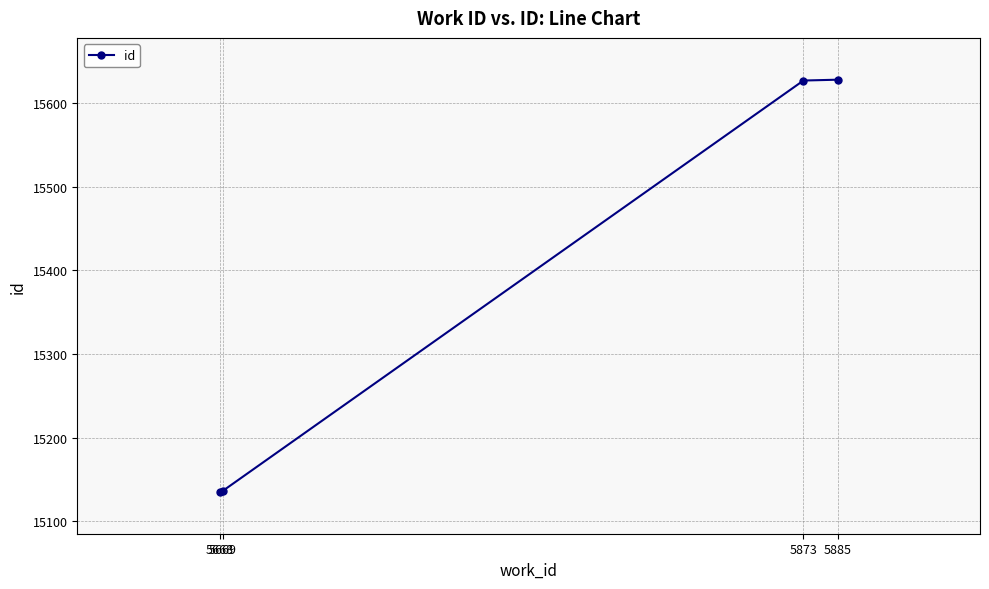

True or false: the data has more than 1 interior local peaks.

False